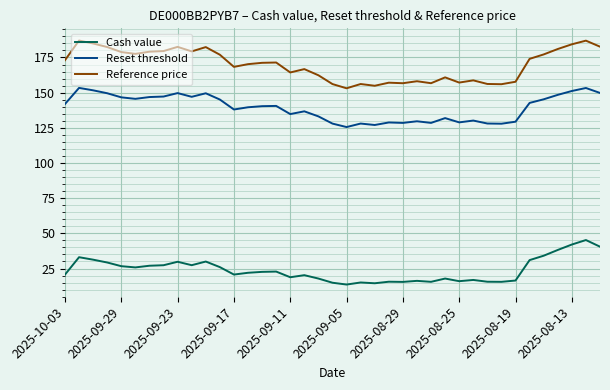

Which series has the largest total across all categories?

Reference price